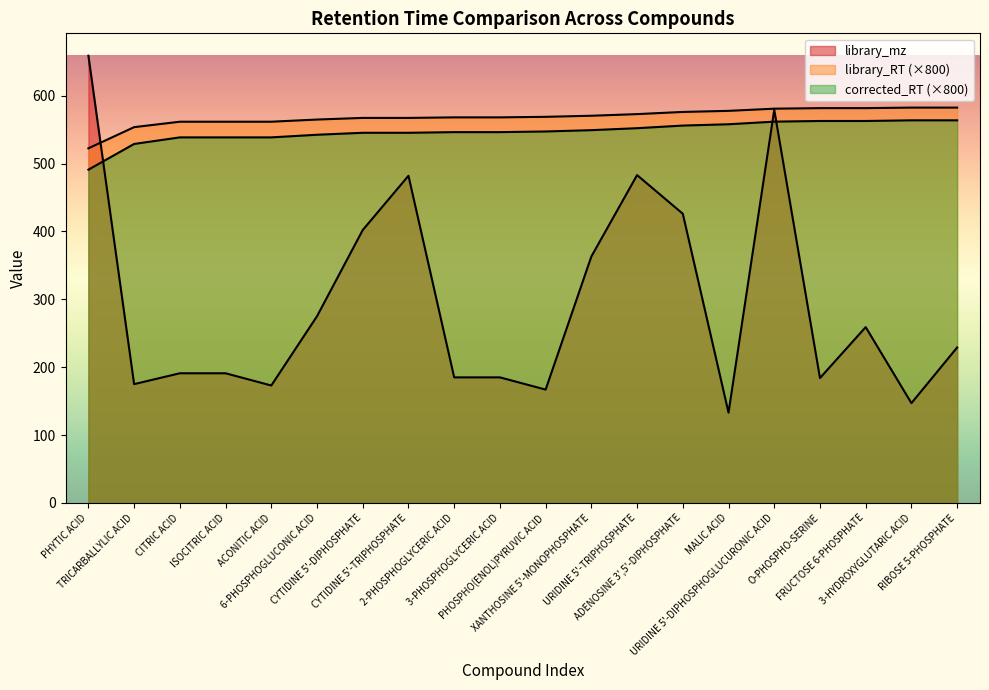

Reading left to right, extract all data points from this chart.

library_mz: 658.9	175.0	191.0	191.0	173.0	275.0	402.0	482.0	185.0	185.0	167.0	363.0	483.0	426.0	133.0	579.0	184.0	259.0	147.0	229.0
library_RT: 522.4	553.6	561.6	561.6	561.6	564.8	567.2	567.2	568.0	568.0	568.8	570.4	572.8	576.0	577.6	580.8	581.6	581.6	582.4	582.4
corrected_RT: 491.0	528.8	538.5	538.5	538.5	542.4	545.3	545.3	546.3	546.3	547.2	549.2	552.1	555.9	557.9	561.7	562.7	562.7	563.6	563.6